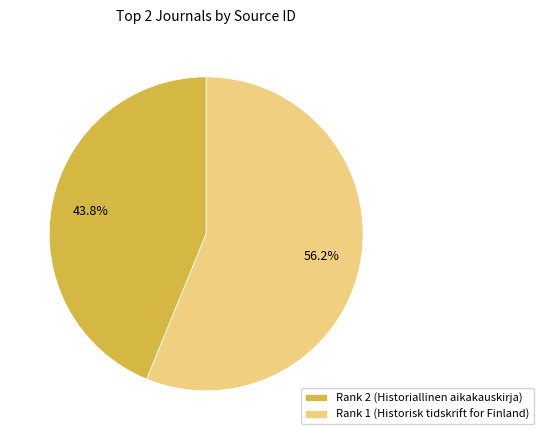

To the nearest percent, what portion does Rank 1 (Historisk tidskrift for Finland) represent?

56%